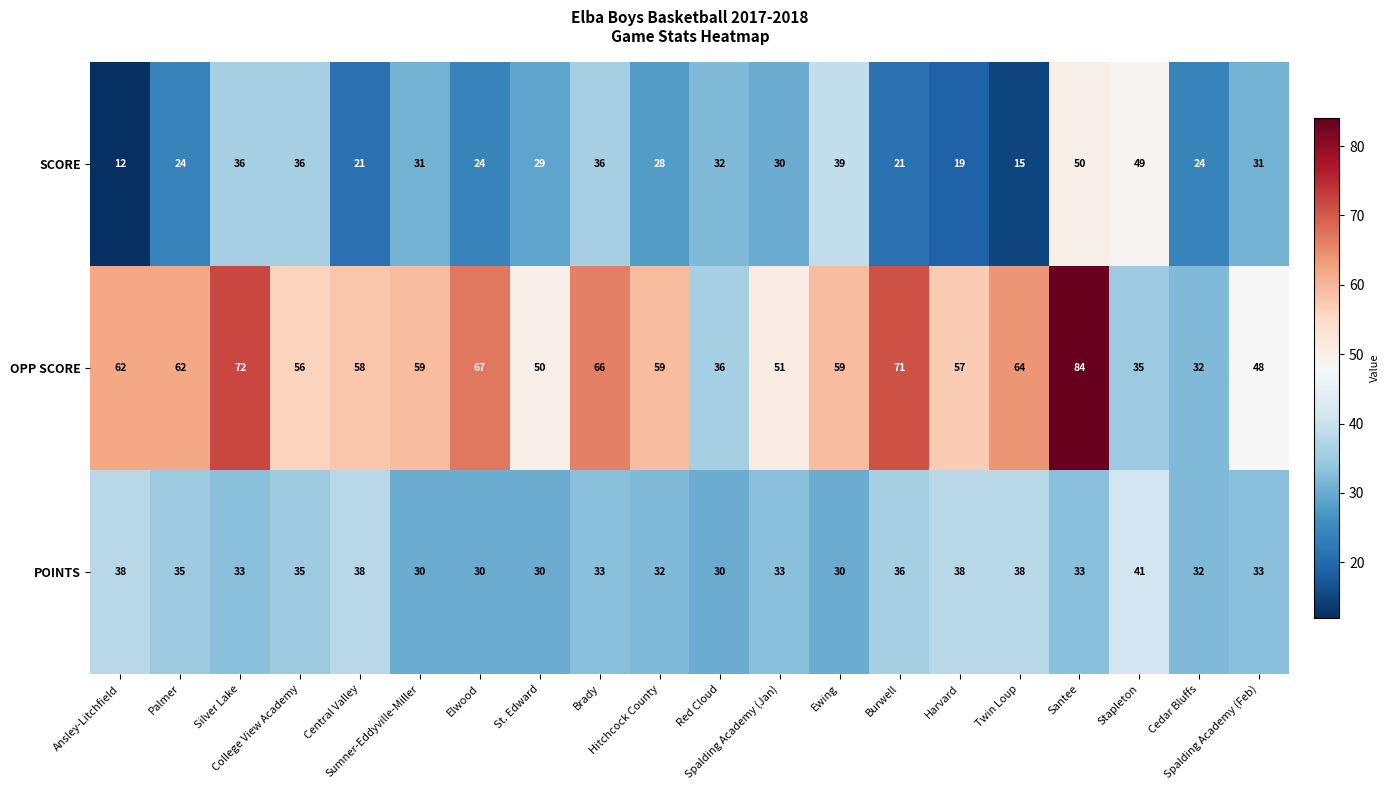

Which series has the largest total across all categories?

OPP SCORE